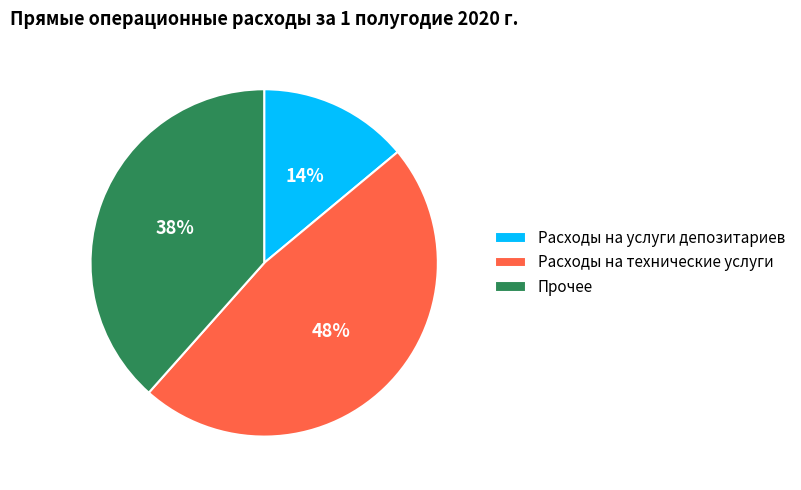

How many segments does this pie chart have?

3